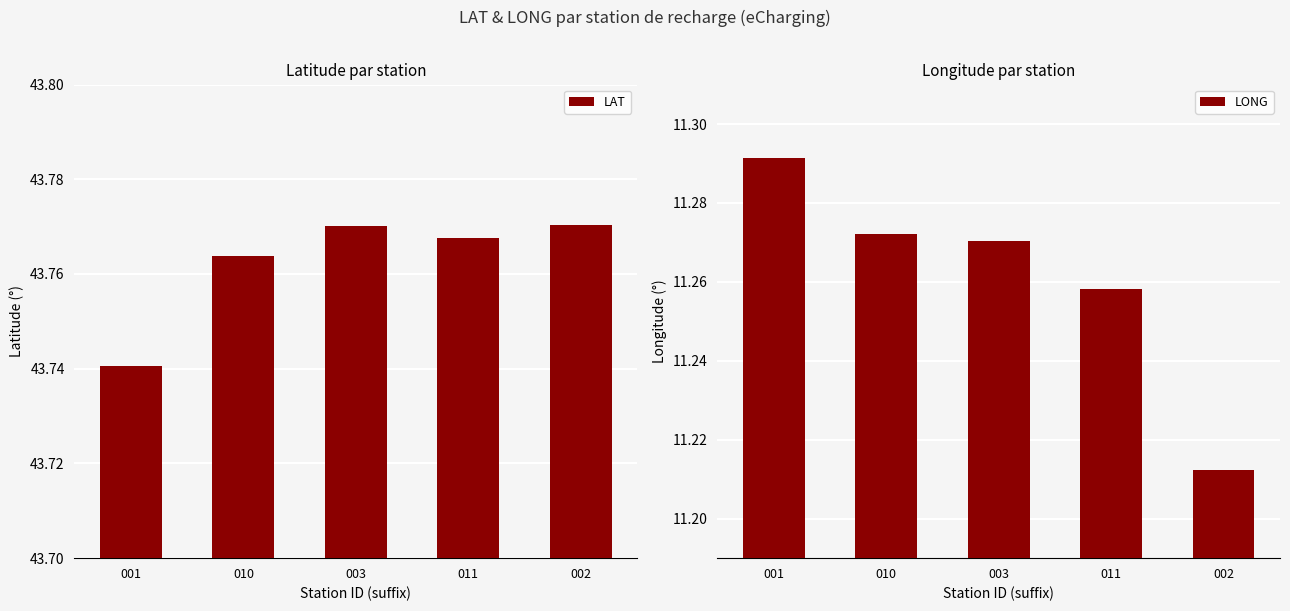

Which series has the largest range (max minus min)?

LONG